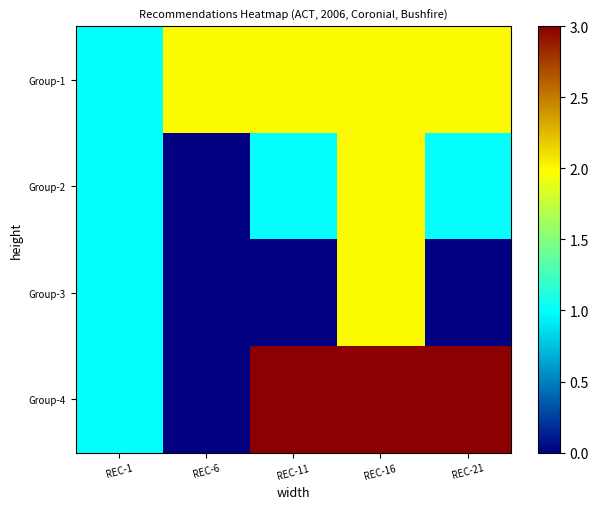

What is the spread (max minus min) of values at REC-21?

3